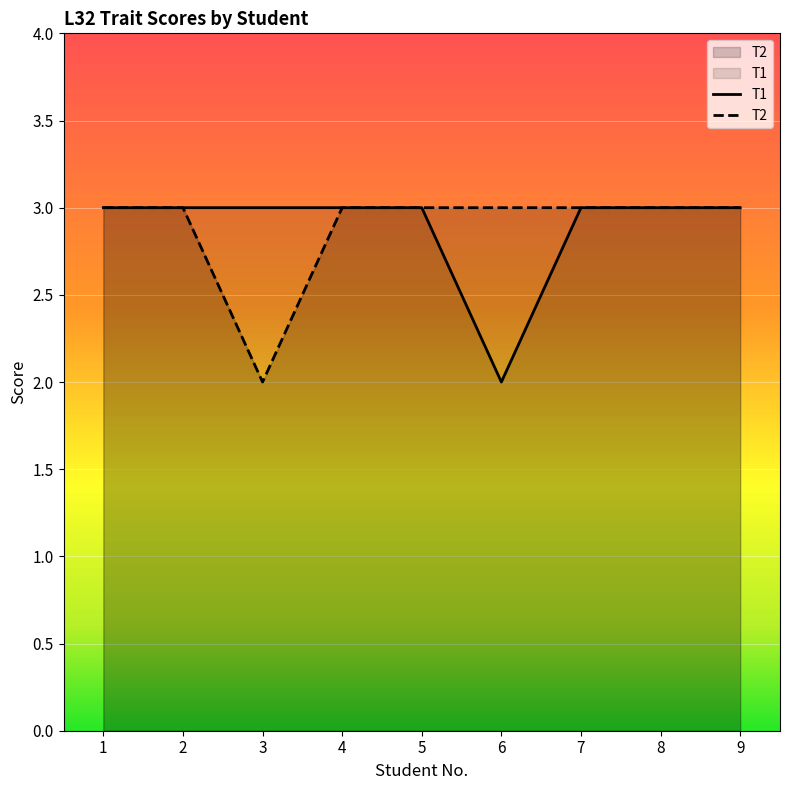

What is the minimum value shown in the chart?

2